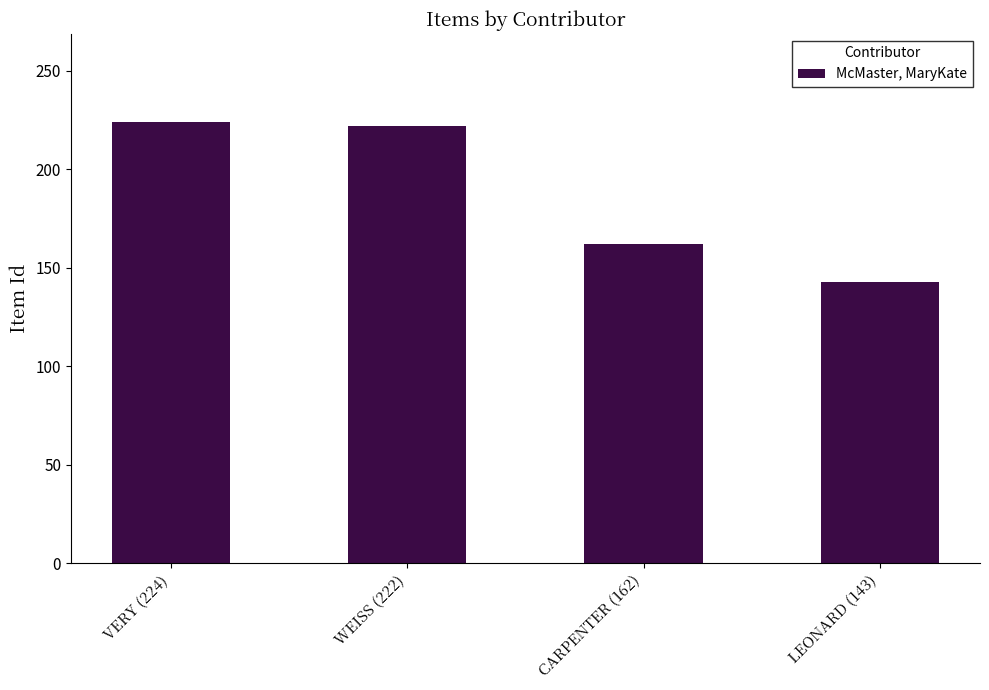

Reading right to left, list all the values displayed in this chart.

LEONARD (143)=143	CARPENTER (162)=162	WEISS (222)=222	VERY (224)=224